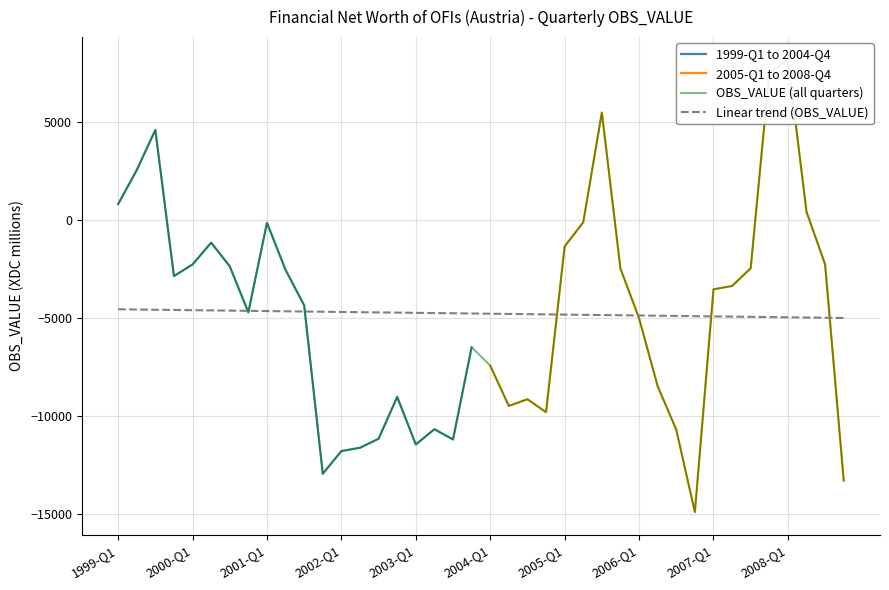

Which series has the largest range (max minus min)?

2005-Q1 to 2008-Q4